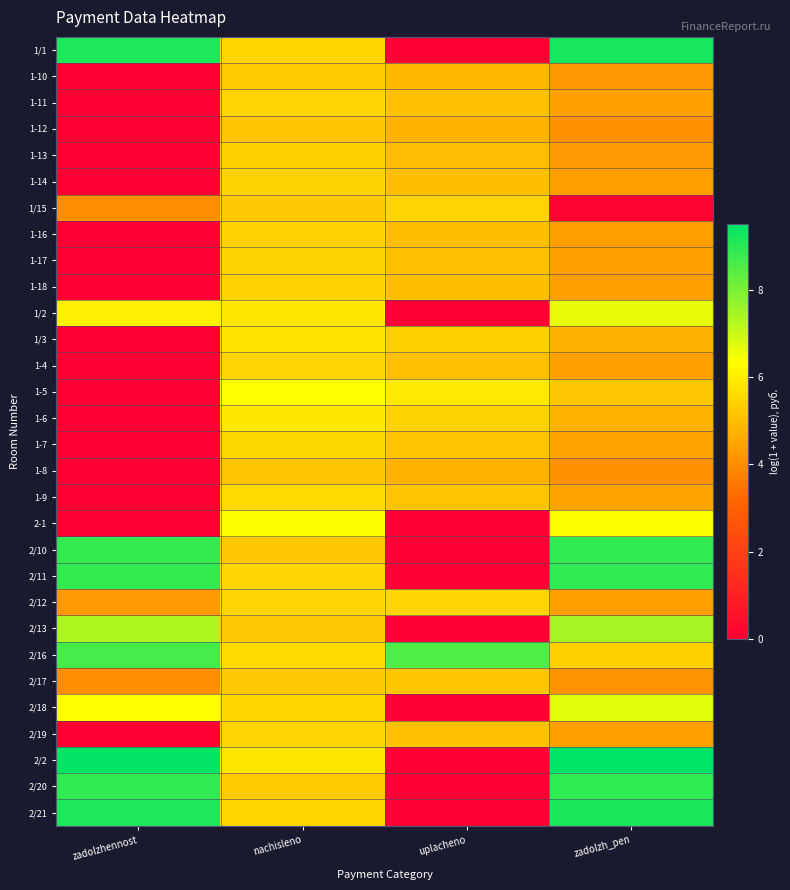

Rank the series by their maximum value, from highest to lowest.

2/2, 1/1, 2/21, 2/20, 2/11, 2/10, 2/16, 2/13, 2/18, 1/2, 2-1, 1-5, 1-6, 1/3, 1-9, 1-7, 2/12, 1/15, 2/19, 1-4, 1-11, 1-17, 1-14, 1-16, 1-18, 1-13, 1-10, 2/17, 1-12, 1-8